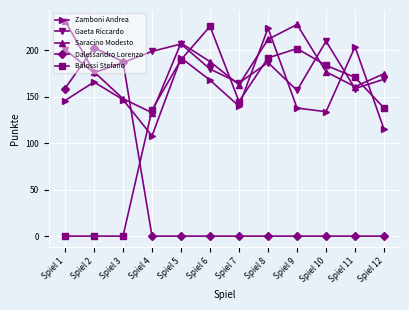

At which category does Saracino Modesto reach its first local valley?

Spiel 4